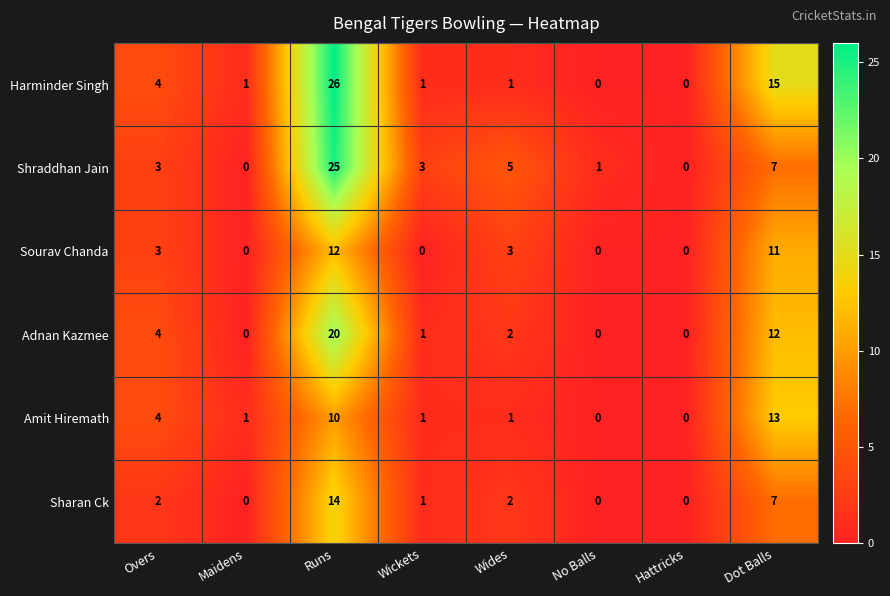

The Amit Hiremath series shows 6 at No Balls. True or false?

False